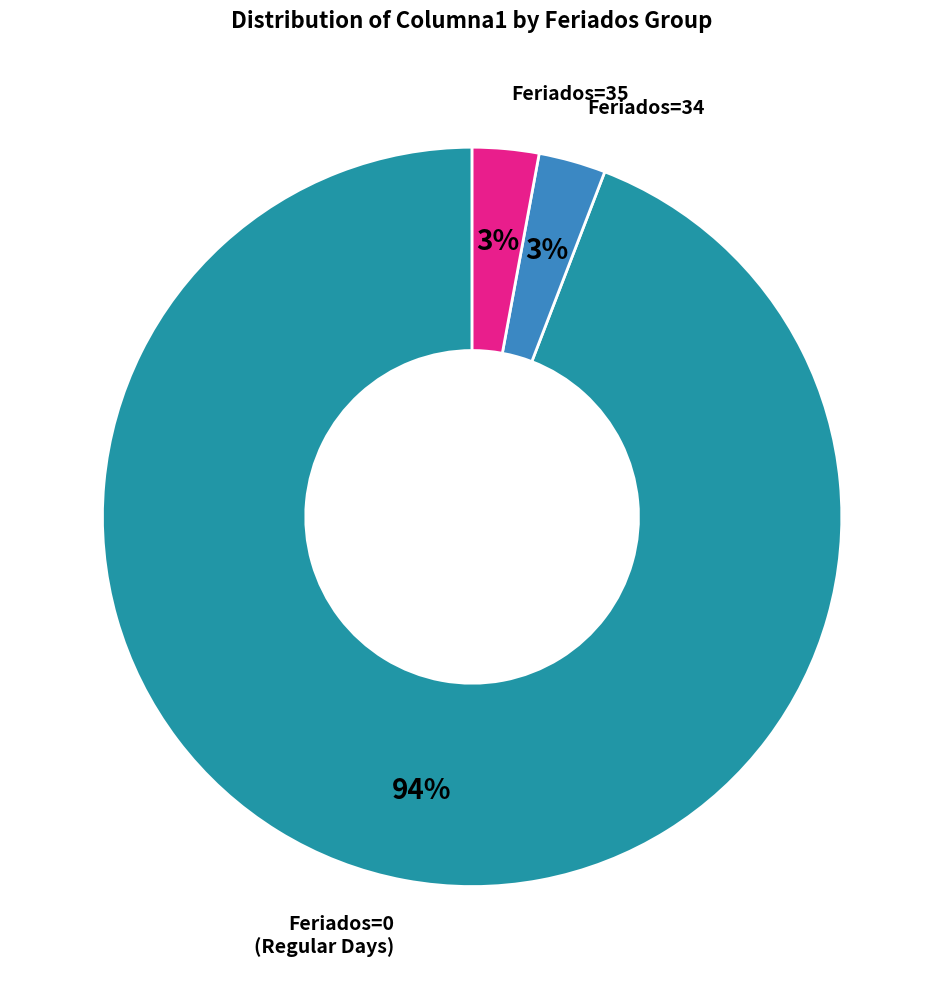

To the nearest percent, what is the average slice percentage?

33%